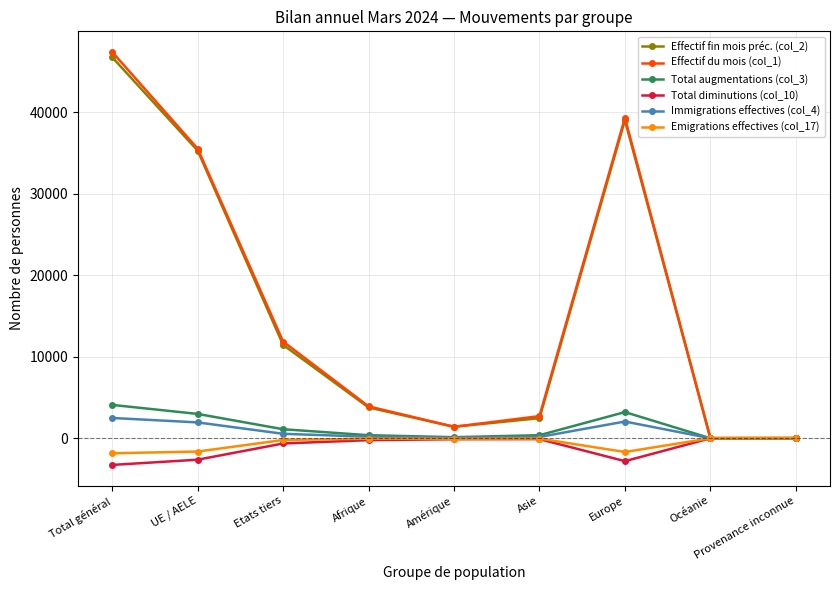

What is the label of the 6th point from the left?

Asie